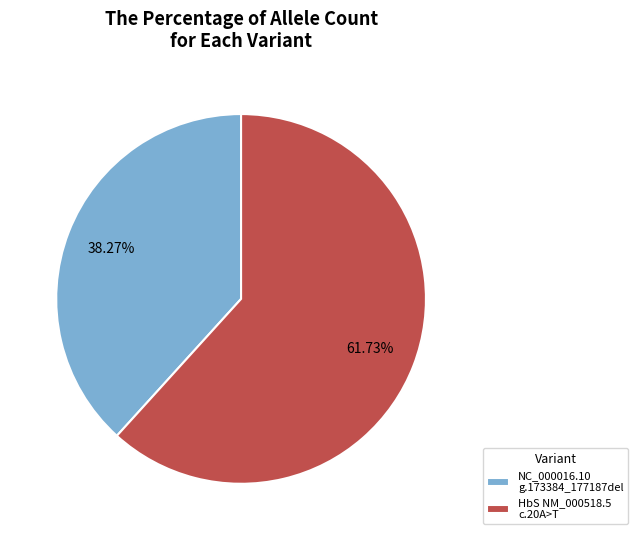

Which category accounts for the majority?

HbS NM_000518.5 c.20A>T